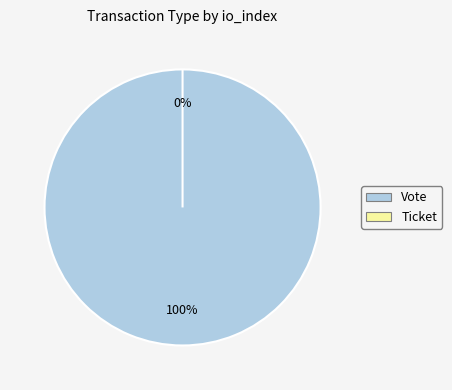

How many segments does this pie chart have?

2